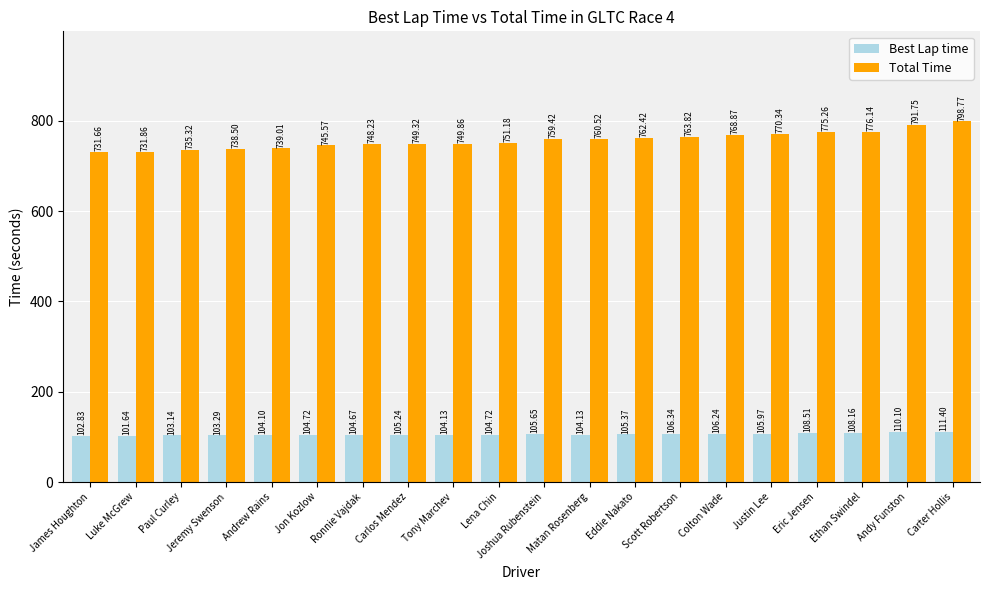

What is the average value of the Total Time series?

757.4